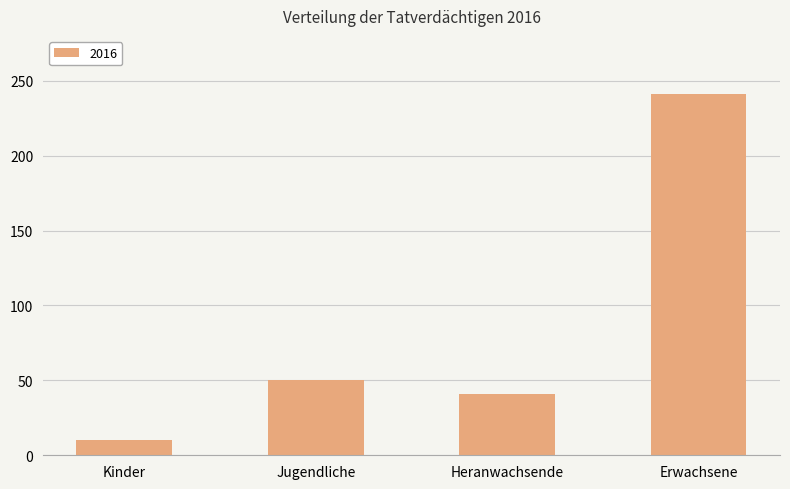

True or false: the data shows 10 at Kinder.

True